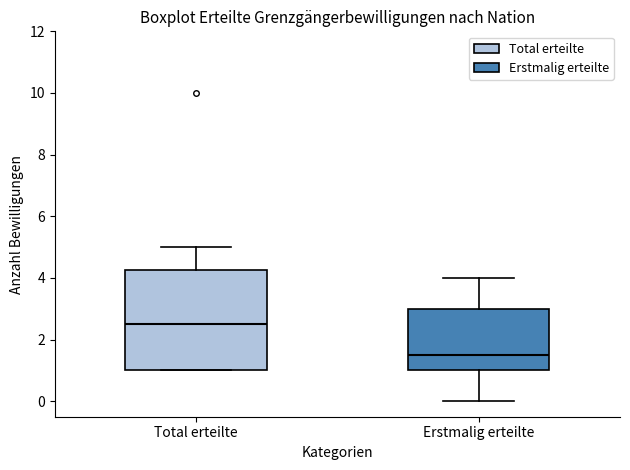

Which box's median line is the highest?

Total erteilte